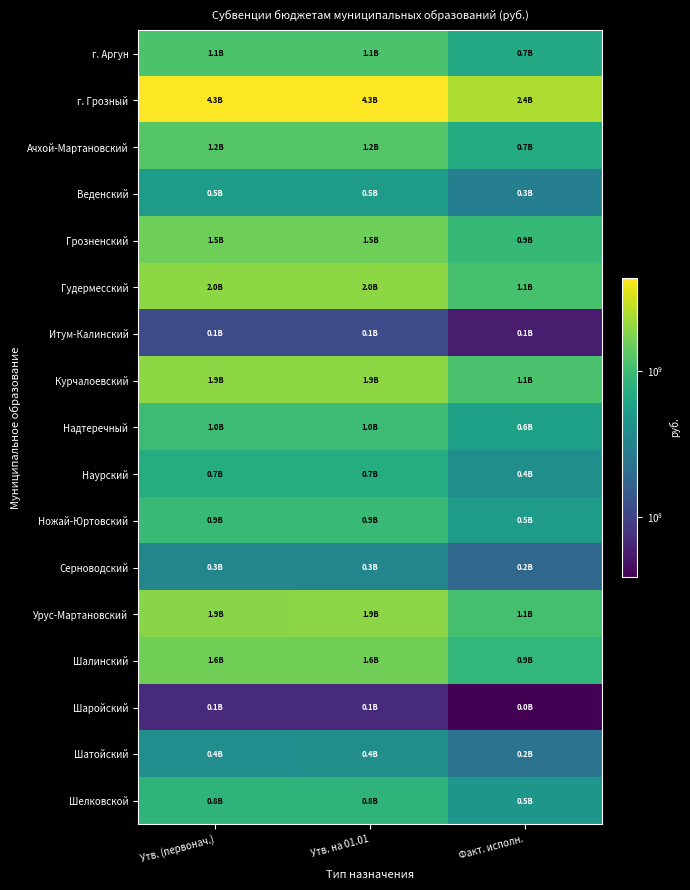

At which category is the sum across all series the highest?

Утв. на 01.01